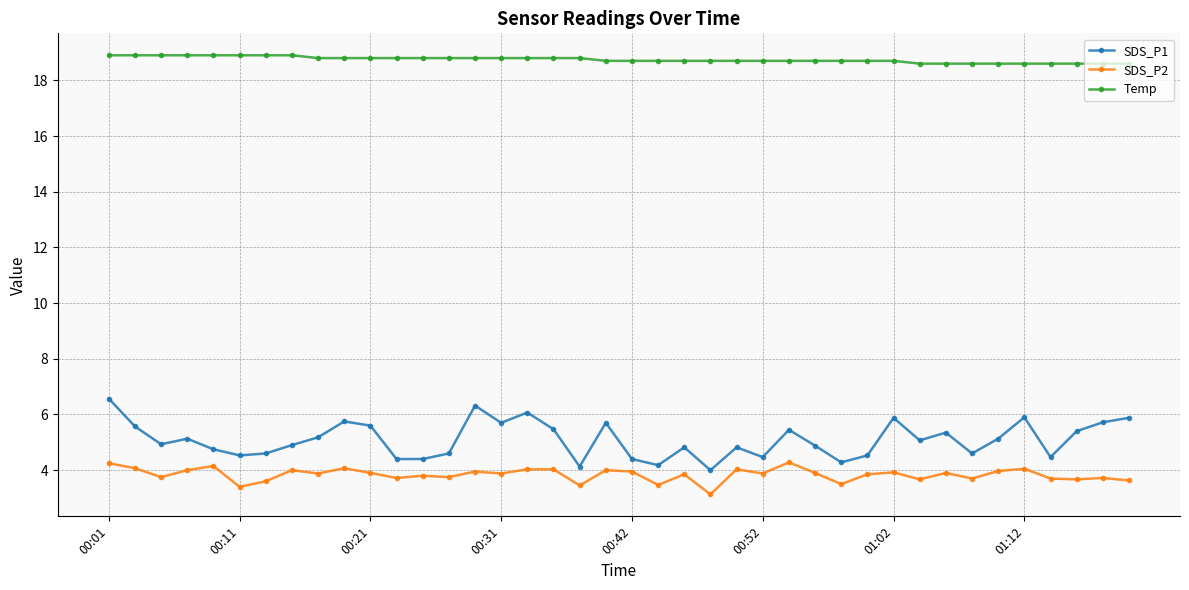

True or false: Temp and SDS_P2 intersect in this chart.

False